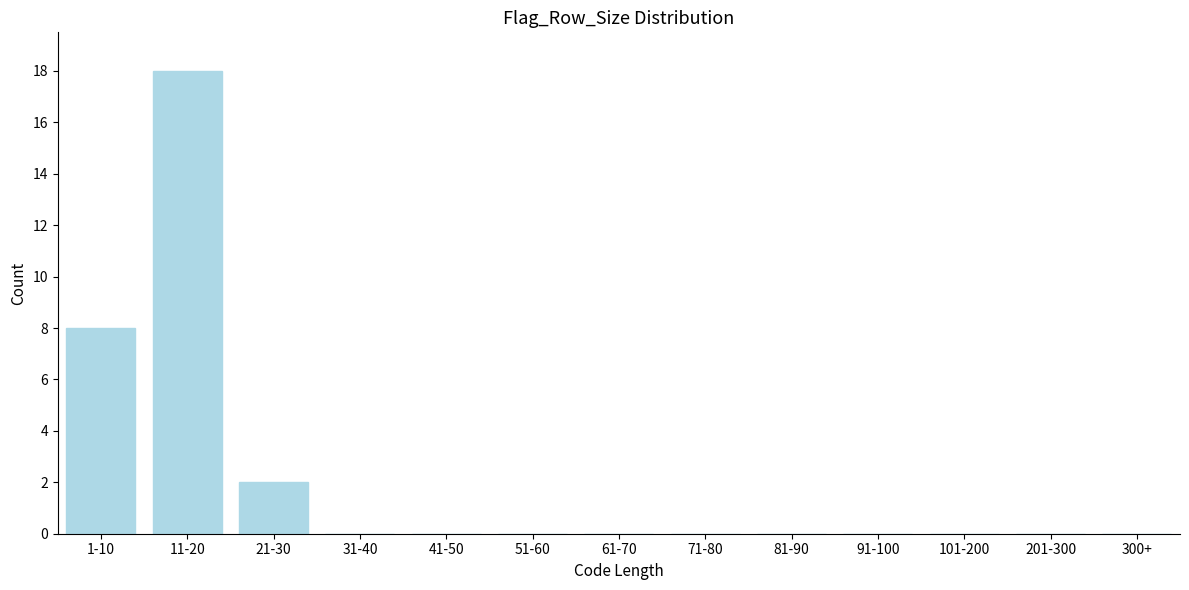

Reading left to right, extract all data points from this chart.

1-10=8	11-20=18	21-30=2	31-40=0	41-50=0	51-60=0	61-70=0	71-80=0	81-90=0	91-100=0	101-200=0	201-300=0	300+=0